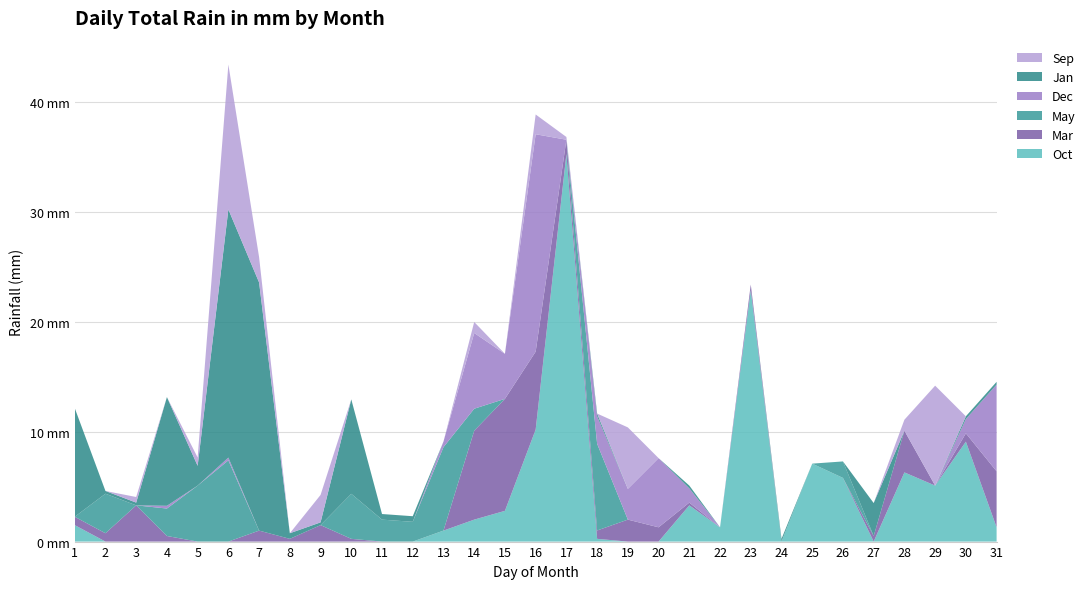

Reading left to right, what are all the values shown in this chart?

Oct: 1=1.5	2=0.0	3=0.0	4=0.0	5=0.0	6=0.0	7=0.0	8=0.0	9=0.0	10=0.0	11=0.0	12=0.0	13=1.0	14=2.0	15=2.8	16=10.2	17=35.3	18=0.2	19=0.0	20=0.0	21=3.3	22=1.3	23=22.9	24=0.0	25=7.1	26=5.8	27=0.0	28=6.3	29=5.1	30=9.1	31=1.3
Mar: 1=0.8	2=0.8	3=3.3	4=0.5	5=0.0	6=0.0	7=1.0	8=0.2	9=1.5	10=0.2	11=0.0	12=0.0	13=0.0	14=8.1	15=10.2	16=7.1	17=1.3	18=0.8	19=2.0	20=1.3	21=0.2	22=0.0	23=0.5	24=0.0	25=0.0	26=0.0	27=0.5	28=3.8	29=0.0	30=0.8	31=5.1
May: 1=0.0	2=3.6	3=0.0	4=2.5	5=5.1	6=7.4	7=0.0	8=0.0	9=0.0	10=4.1	11=2.0	12=1.8	13=7.6	14=2.0	15=0.0	16=0.0	17=0.0	18=7.9	19=0.0	20=0.0	21=0.0	22=0.0	23=0.0	24=0.0	25=0.0	26=1.5	27=0.0	28=0.0	29=0.0	30=0.0	31=0.0
Dec: 1=0.0	2=0.0	3=0.0	4=0.2	5=0.0	6=0.2	7=0.0	8=0.0	9=0.0	10=0.0	11=0.0	12=0.0	13=0.5	14=6.9	15=4.1	16=19.8	17=0.0	18=2.5	19=2.8	20=6.3	21=1.3	22=0.0	23=0.0	24=0.0	25=0.0	26=0.0	27=0.0	28=0.0	29=0.0	30=1.3	31=7.9
Jan: 1=9.9	2=0.2	3=0.2	4=9.9	5=1.8	6=22.6	7=22.6	8=0.5	9=0.2	10=8.6	11=0.5	12=0.5	13=0.0	14=0.0	15=0.0	16=0.0	17=0.0	18=0.2	19=0.0	20=0.0	21=0.2	22=0.0	23=0.0	24=0.2	25=0.0	26=0.0	27=3.0	28=0.0	29=0.0	30=0.2	31=0.2
Sep: 1=0.0	2=0.0	3=0.5	4=0.0	5=0.8	6=13.2	7=2.3	8=0.0	9=2.5	10=0.0	11=0.0	12=0.0	13=0.0	14=1.0	15=0.0	16=1.8	17=0.2	18=0.0	19=5.6	20=0.0	21=0.0	22=0.0	23=0.0	24=0.0	25=0.0	26=0.0	27=0.0	28=1.0	29=9.1	30=0.0	31=0.0